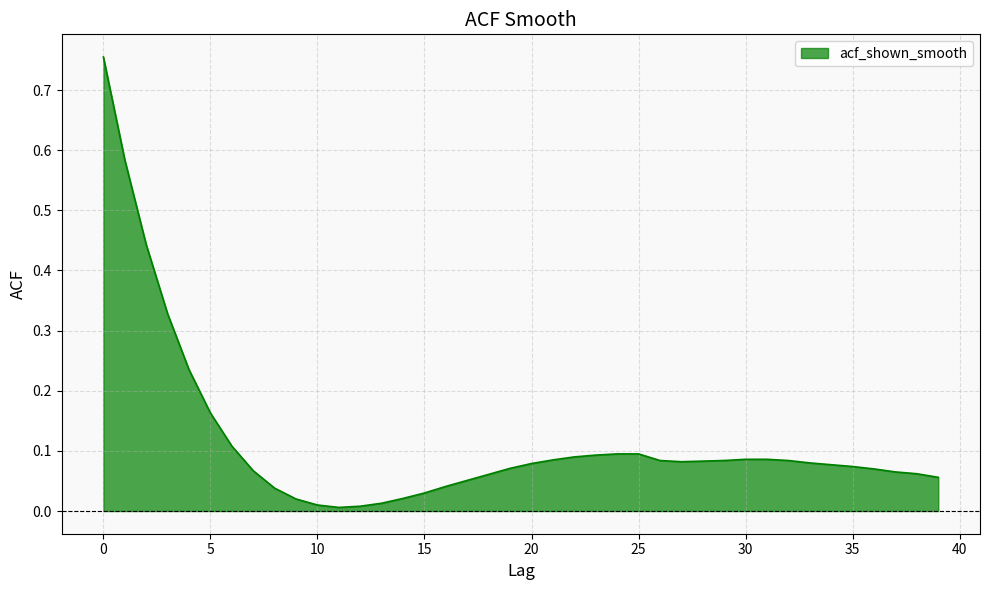

What is the difference between the maximum and minimum values?

0.7